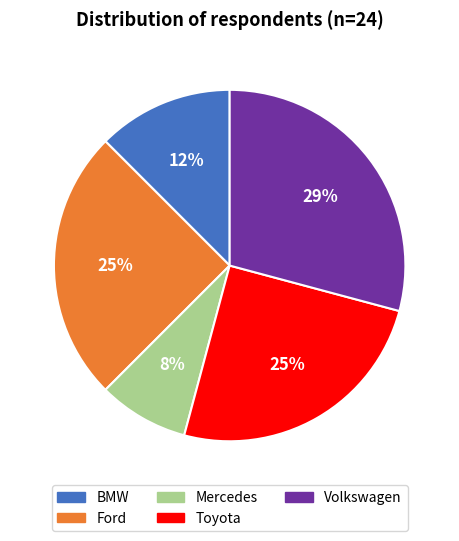

True or false: Mercedes accounts for 1% of the total.

False